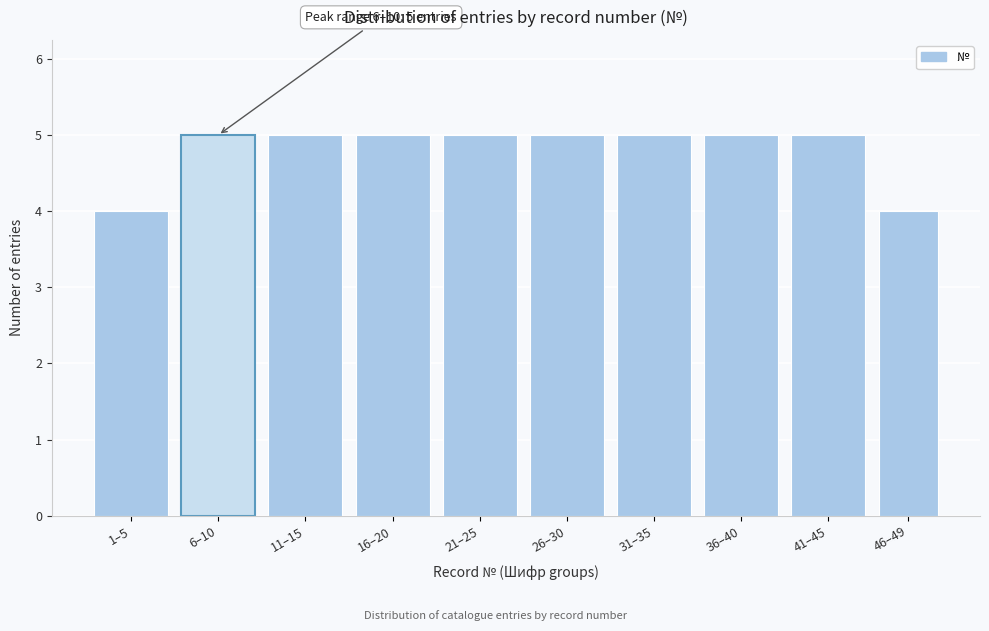

Reading left to right, extract all data points from this chart.

4	5	5	5	5	5	5	5	5	4